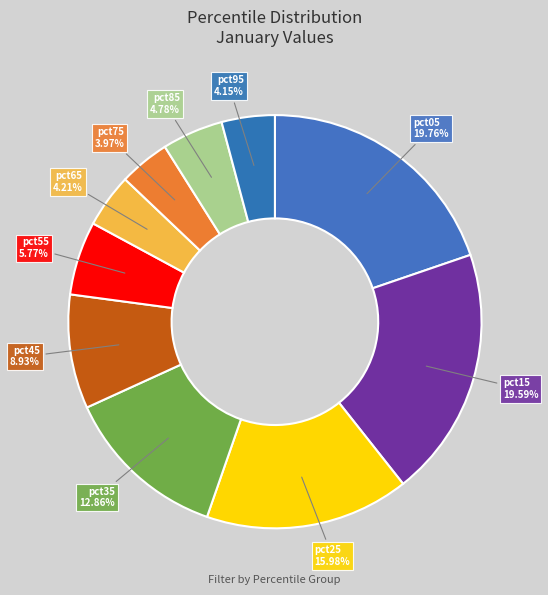

Is there a majority slice in this chart?

No